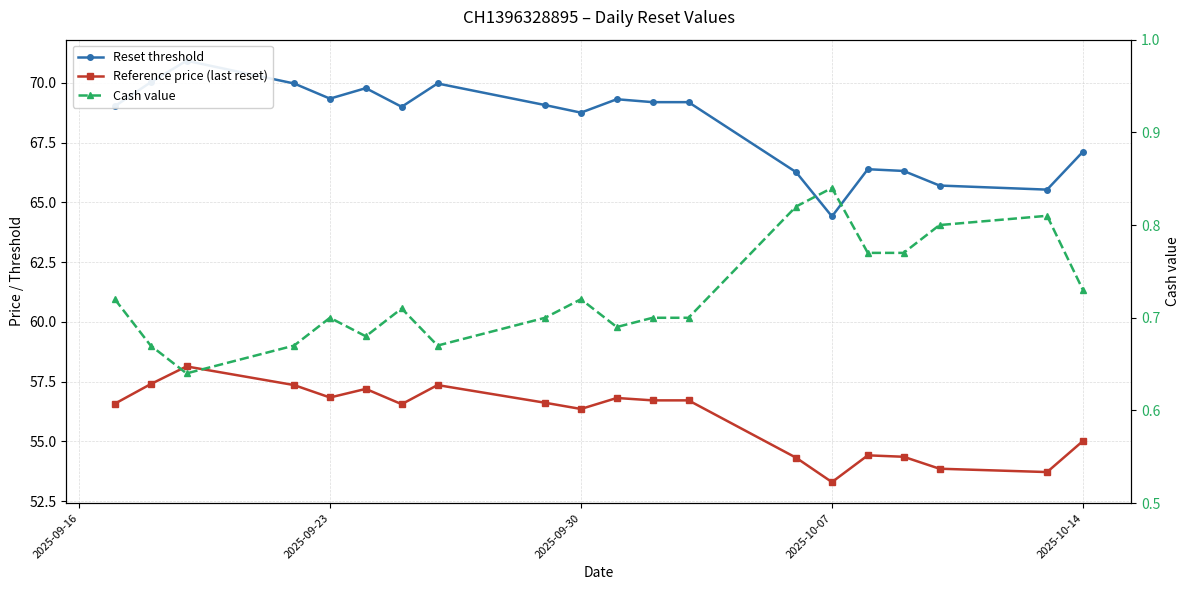

Is the value of Cash value at 18 greater than the value of Reset threshold at 15?

No